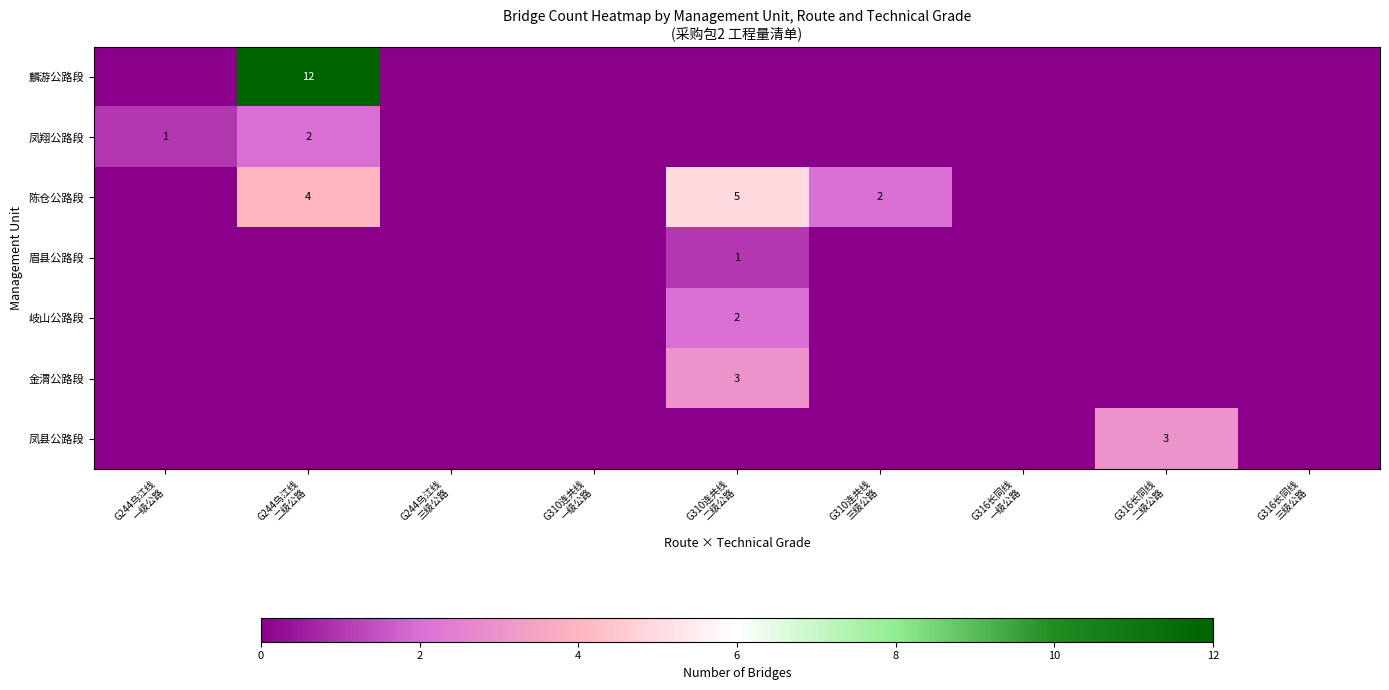

Which series has the largest total across all categories?

麟游公路段